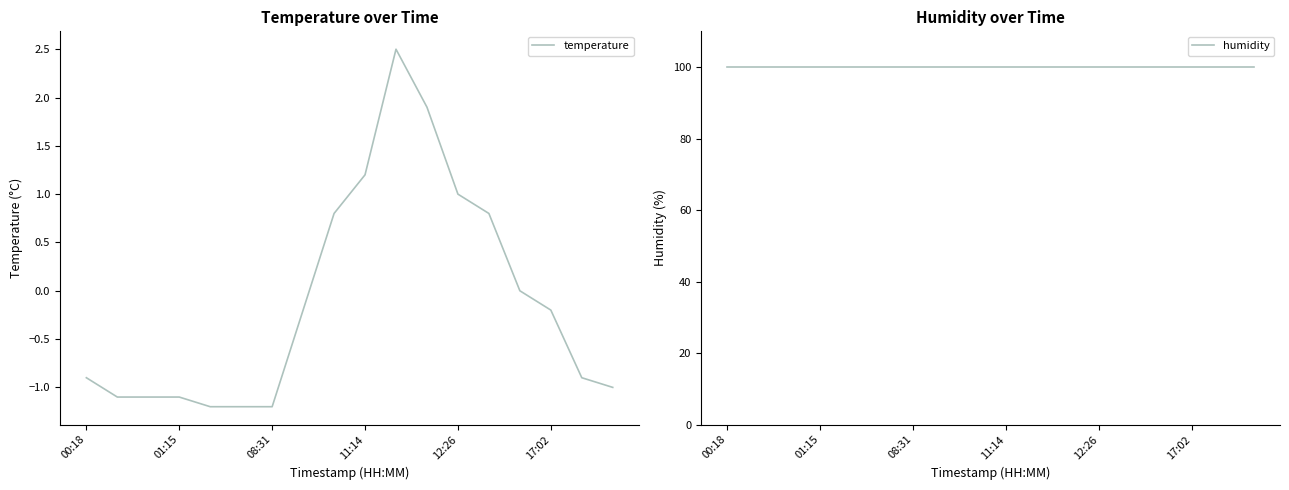

How many values in the temperature series are below 0?

11